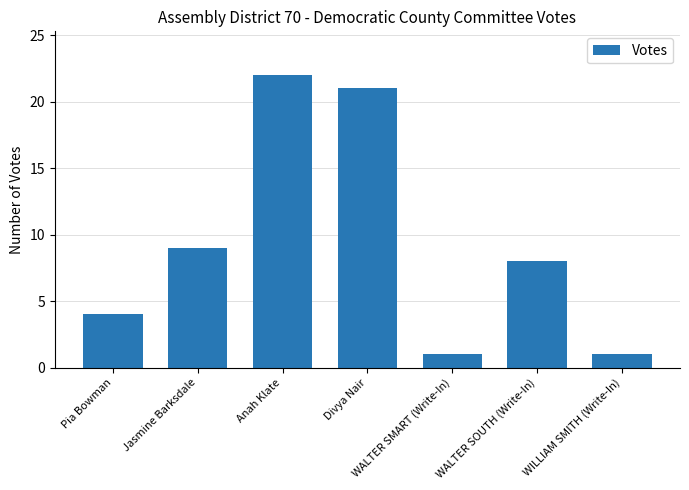

What is the difference between the values at Pia Bowman and WILLIAM SMITH (Write-In)?

3